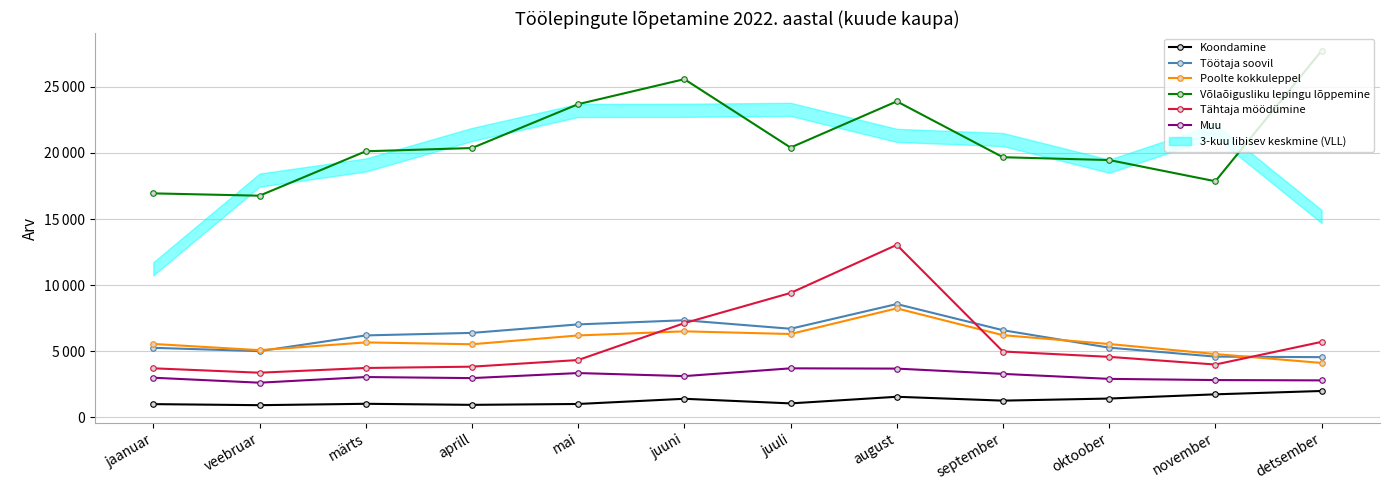

What is the total value across all series at märts?

39797